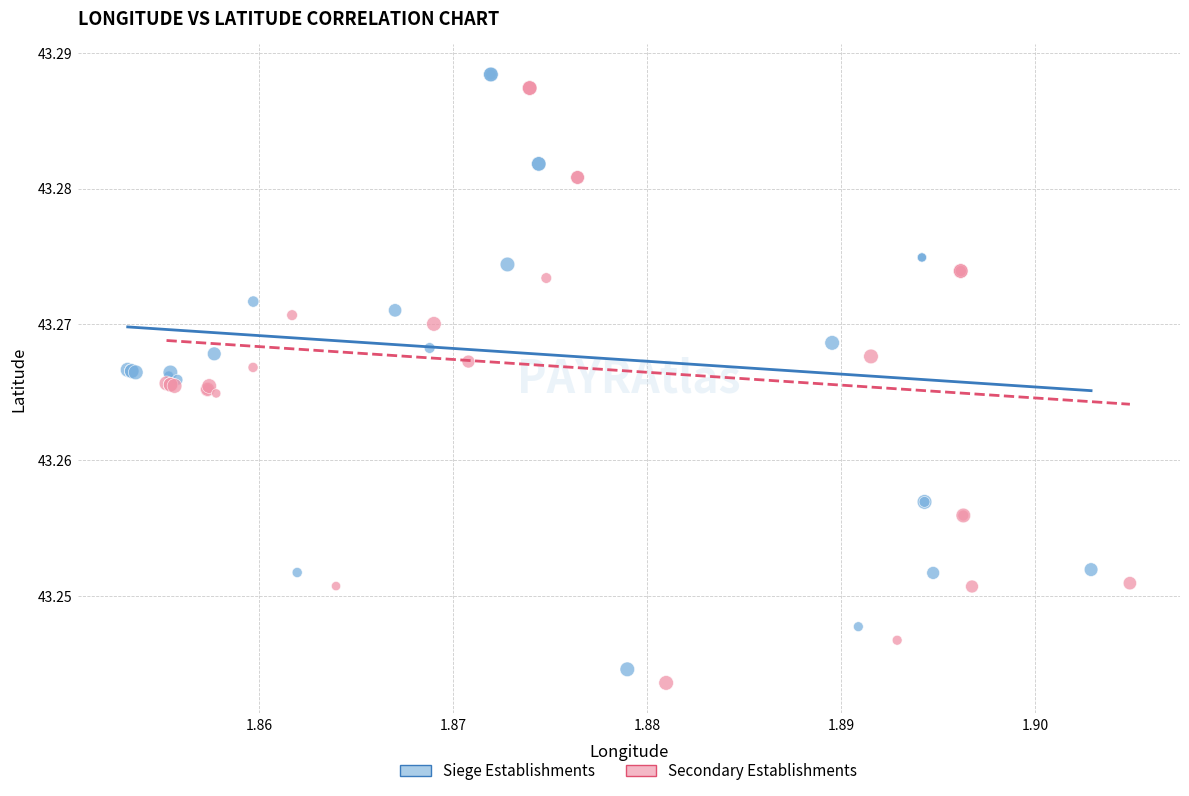

What are all the series names shown in the legend?

Siege Establishments, Secondary Establishments